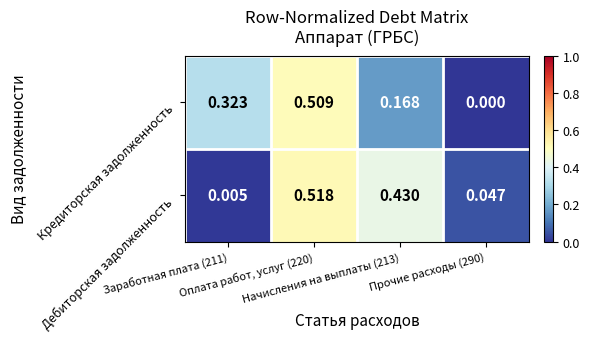

Rank the series by their maximum value, from lowest to highest.

Кредиторская задолженность, Дебиторская задолженность